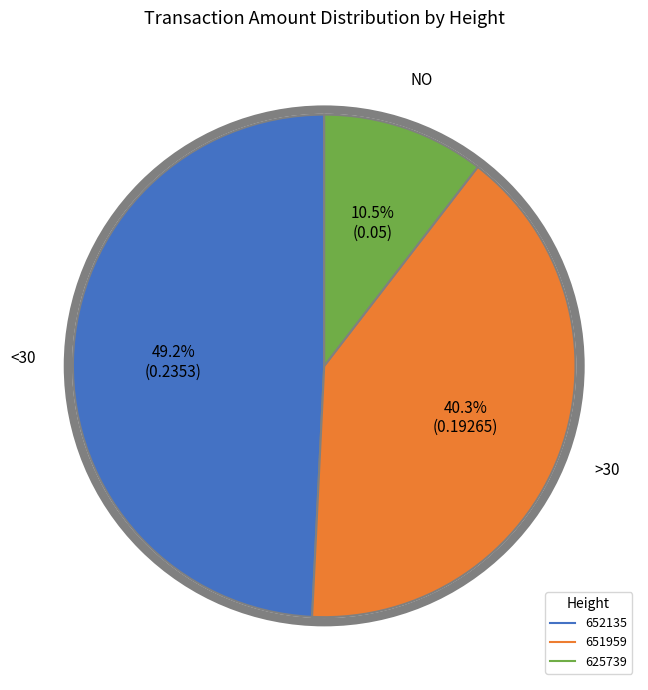

What is the largest slice in the pie chart?

652135